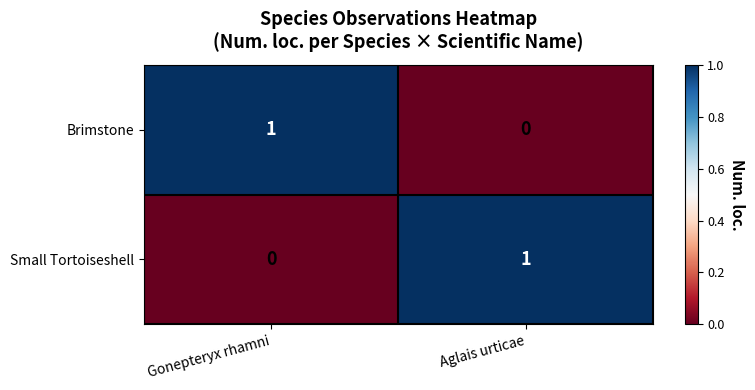

What is the maximum value shown in the chart?

1